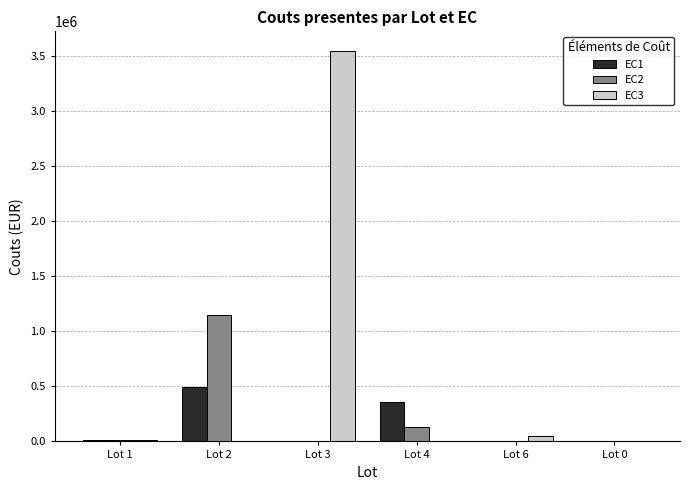

What is the sum of all EC1 values?

863766.7